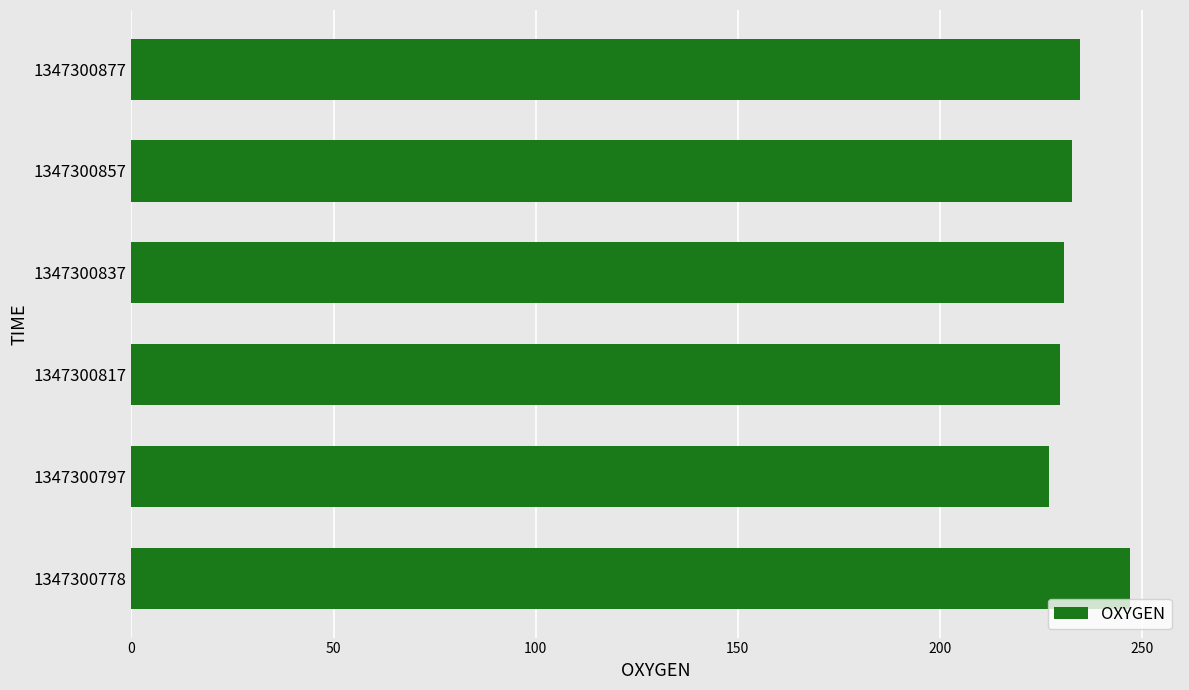

The value at 1347300817 is 229.7. True or false?

True